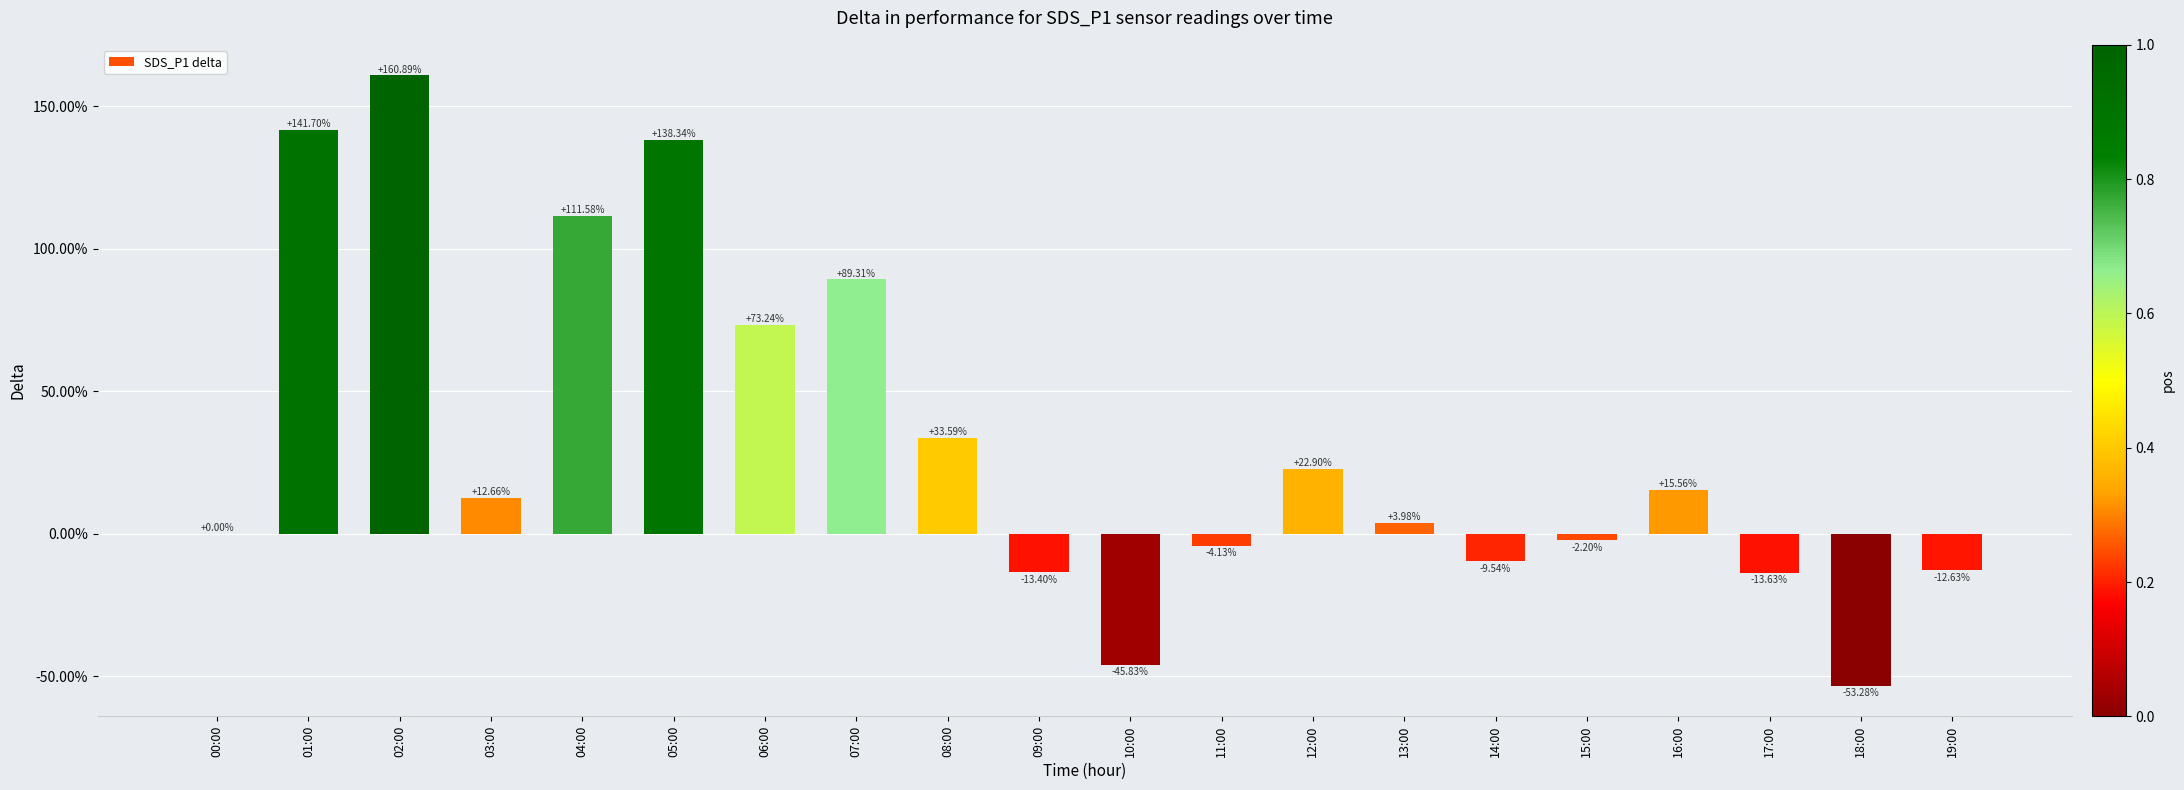

What is the sum of the values at 04:00 and 07:00?

200.9